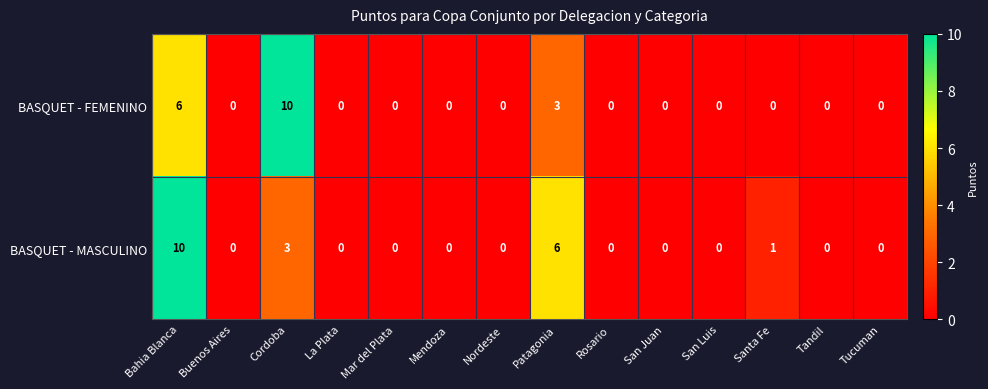

Which series has the largest total across all categories?

BASQUET - MASCULINO